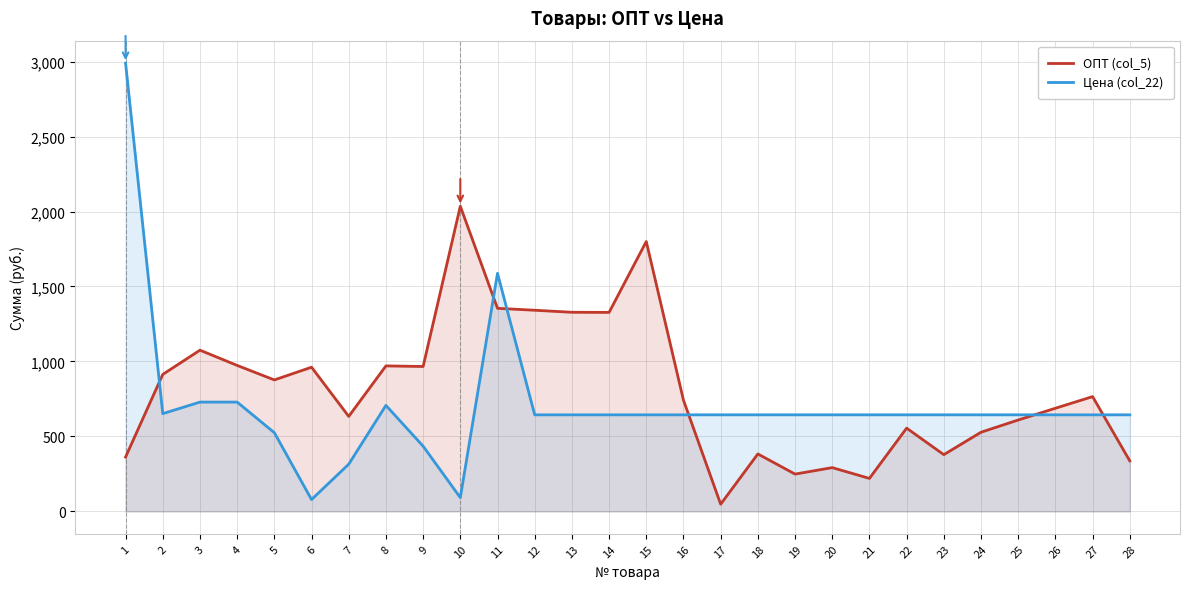

What is the value of the ОПТ (col_5) point at the 15th from the left?

1800.0